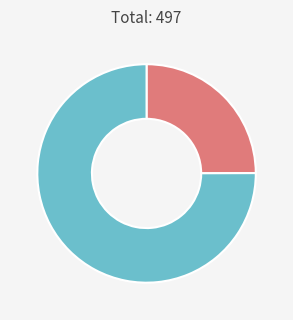

Is there any slice that represents more than half of the pie?

Yes